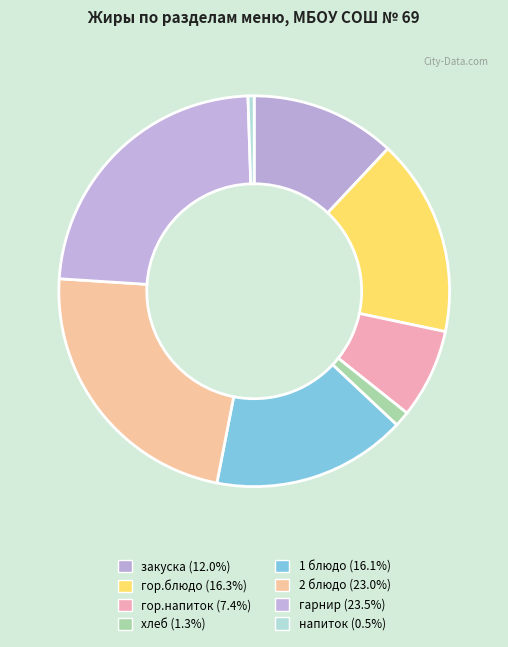

How many slices are in this pie chart?

8